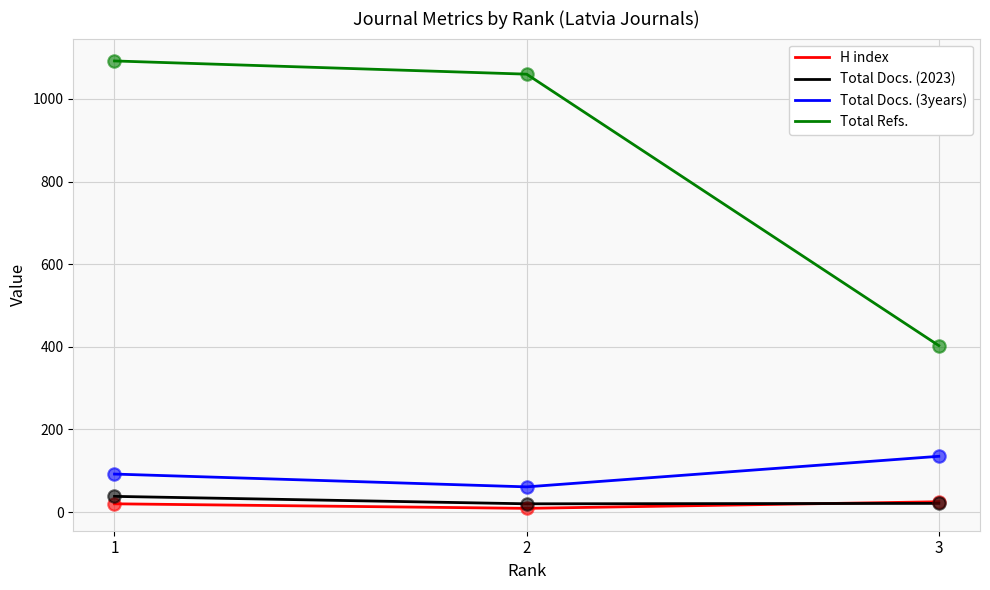

Is the value of Total Docs. (2023) at 1 greater than the value of Total Refs. at 2?

No